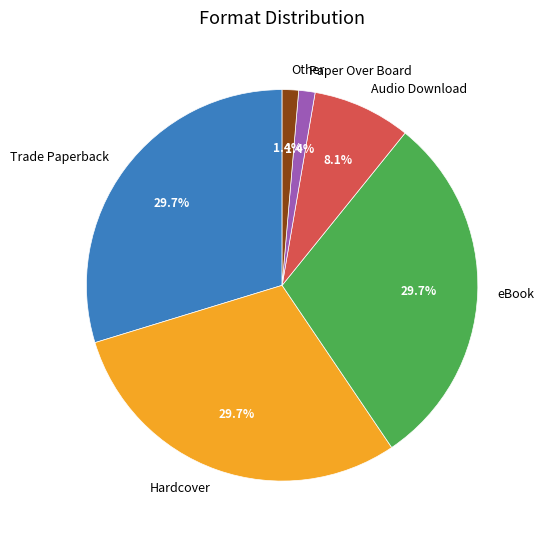

How many slices are in this pie chart?

6